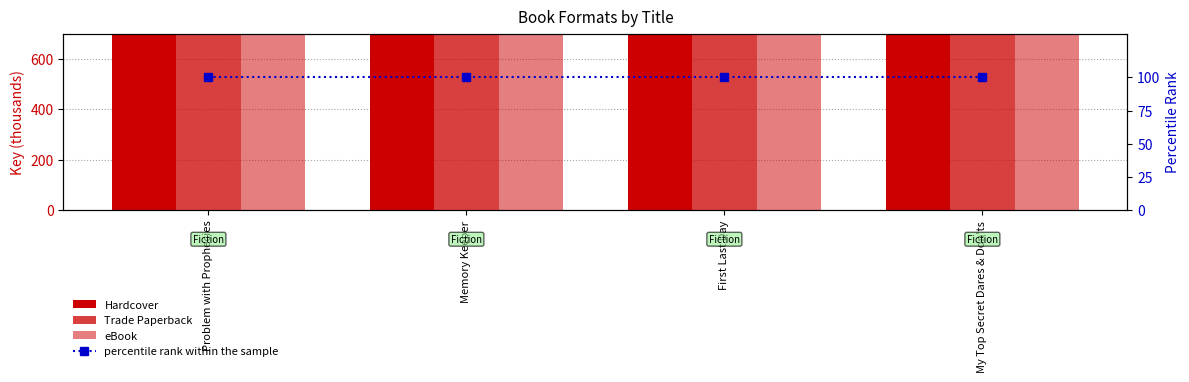

Rank the series by their maximum value, from highest to lowest.

Hardcover, Trade Paperback, eBook, percentile rank within the sample